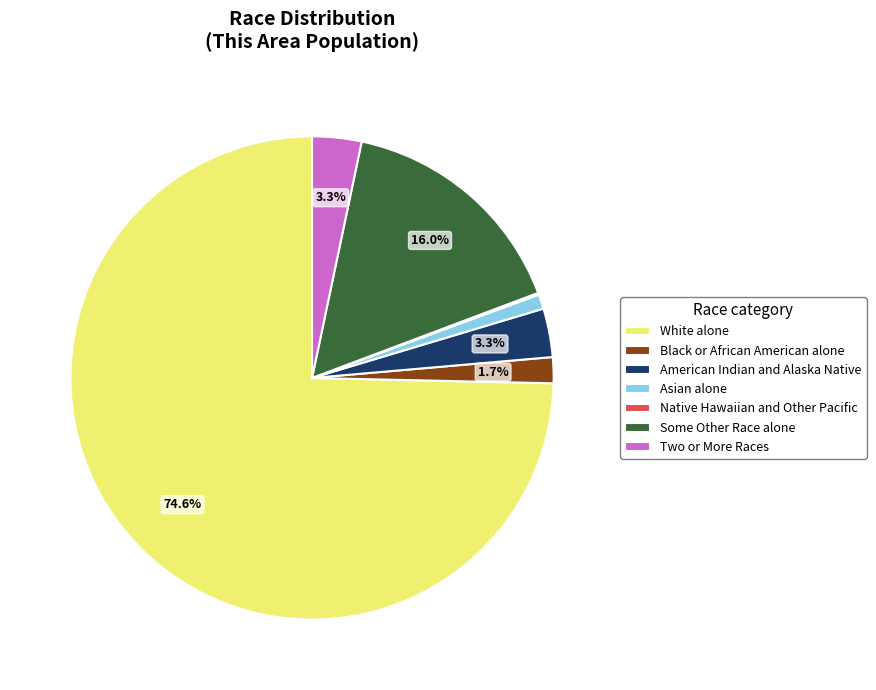

What percentage is NOT represented by American Indian and Alaska Native?

96.7%